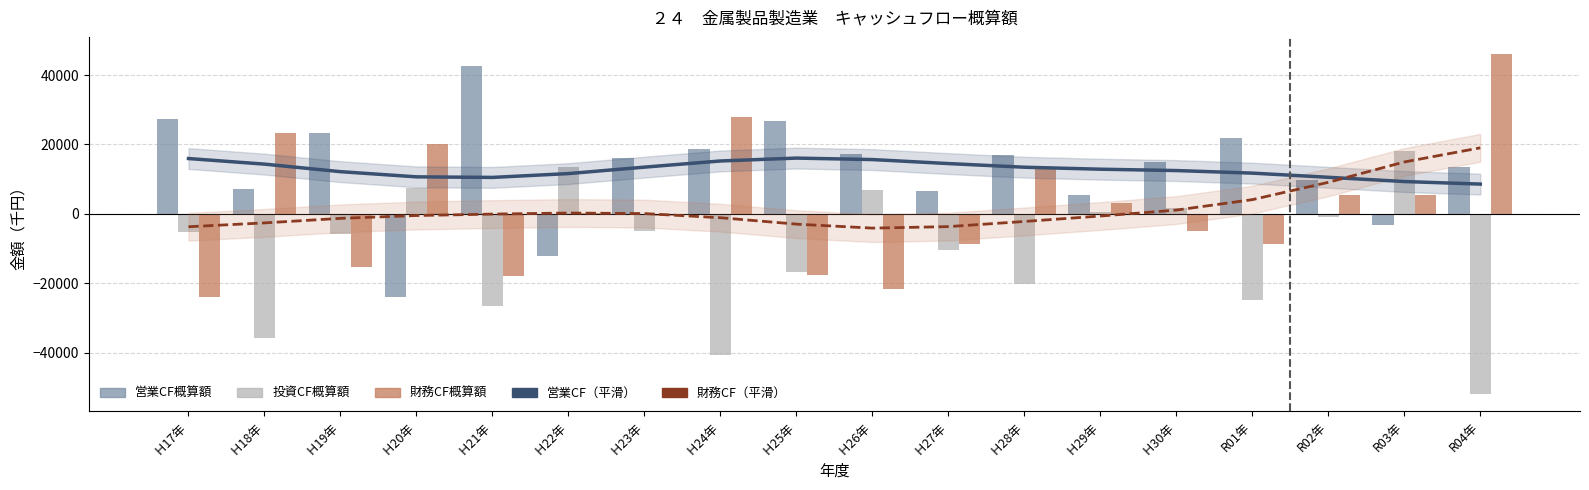

What position from the right is R03年?

2